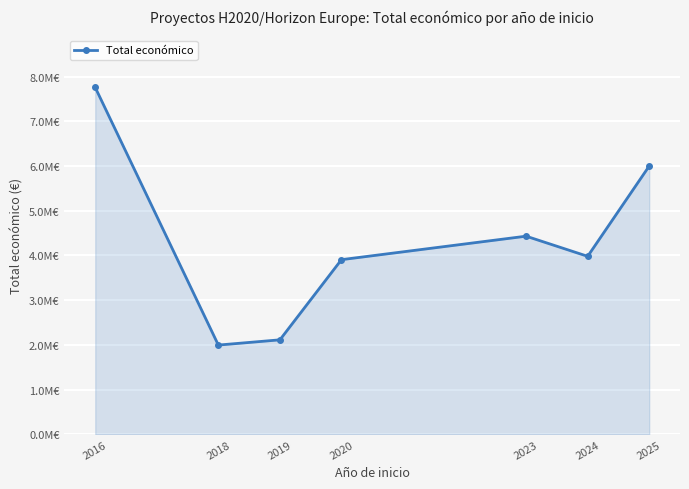

Does the chart have visible grid lines?

Yes